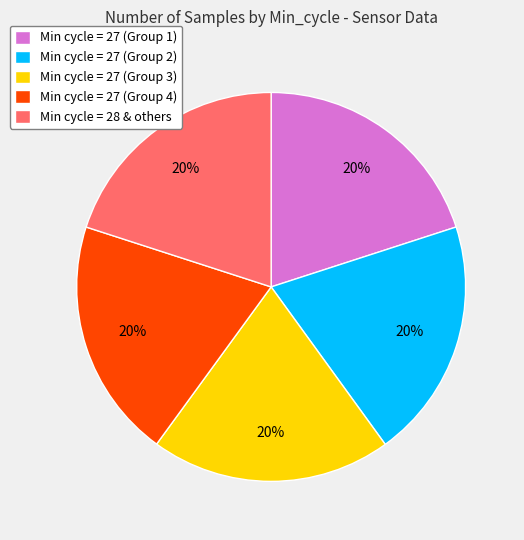

What percentage is the Min cycle = 27 (Group 1) slice, to the nearest percent?

20%